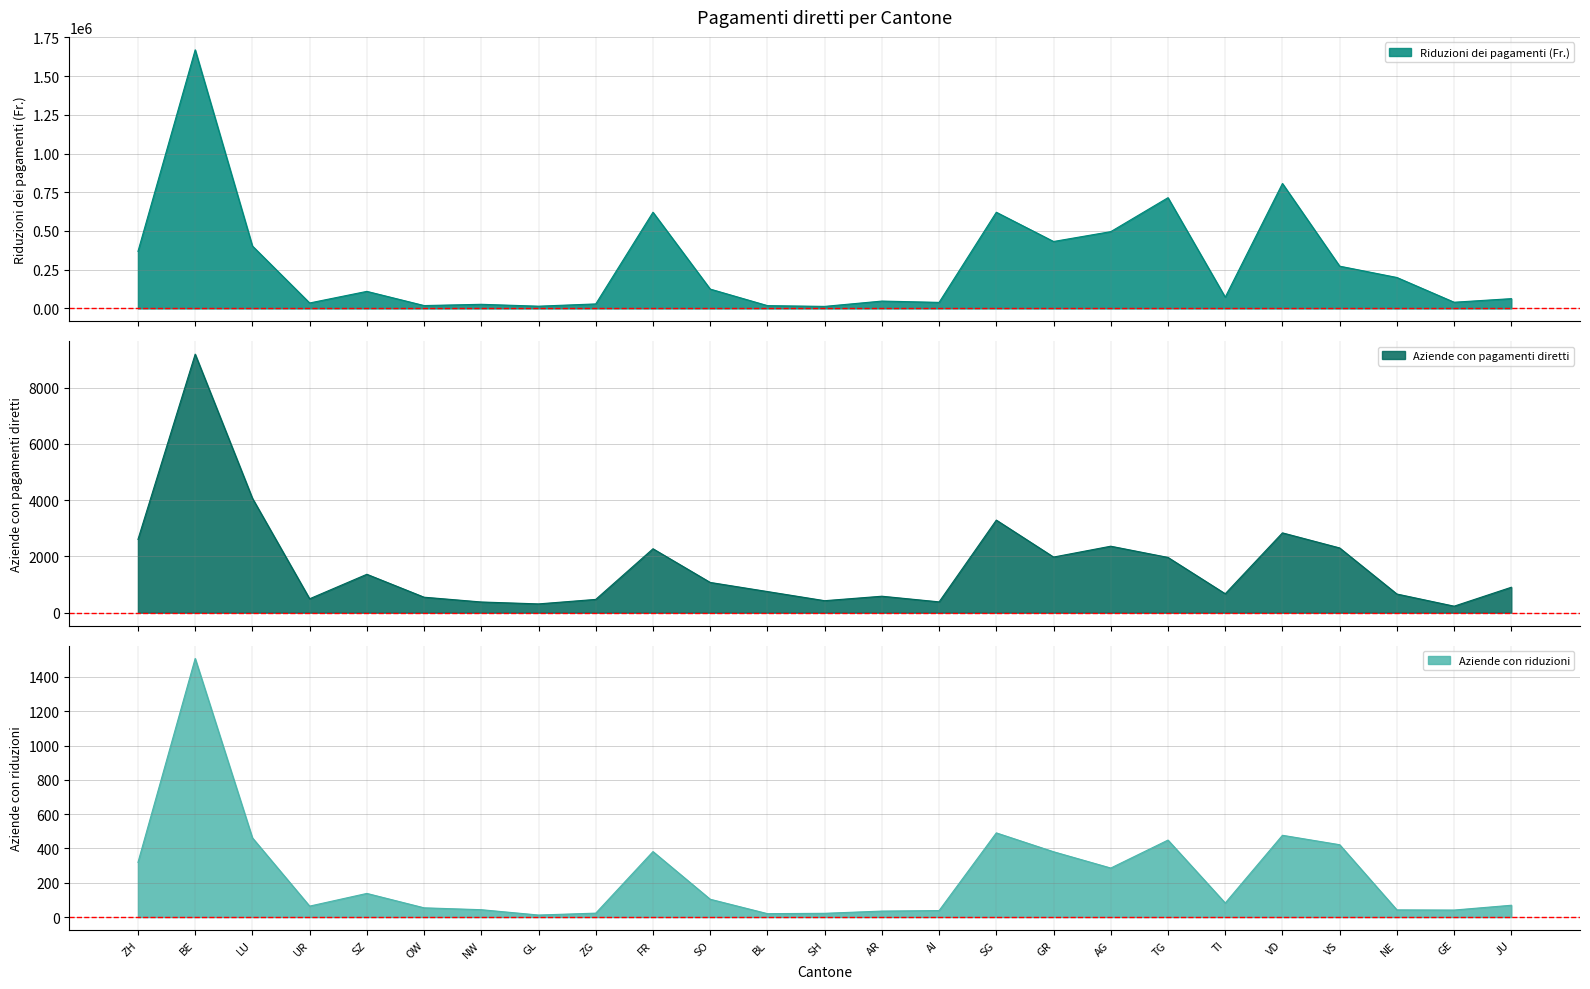

Does the chart display data point markers on the line(s)?

No